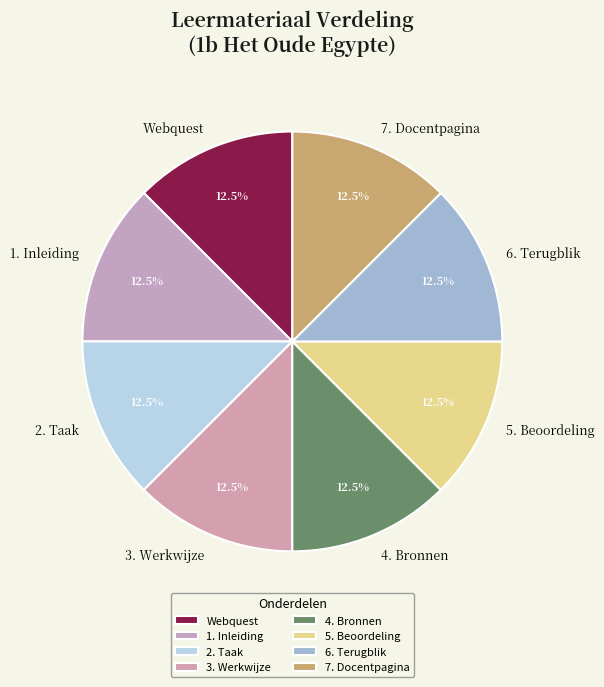

Count the number of slices in the pie.

8